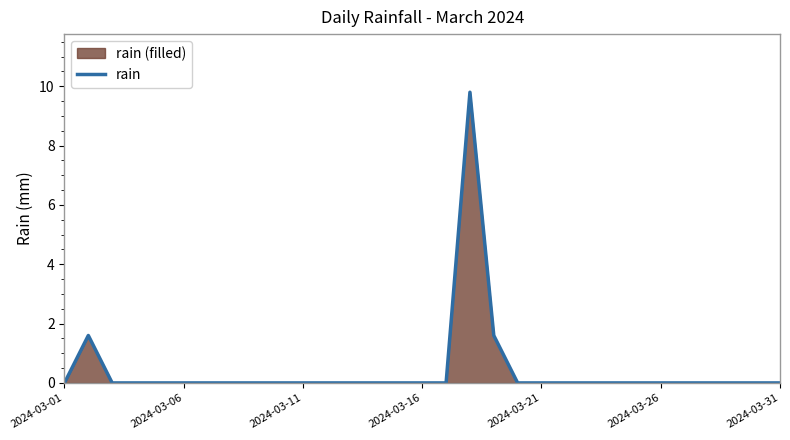

Does the chart display data point markers on the line(s)?

No